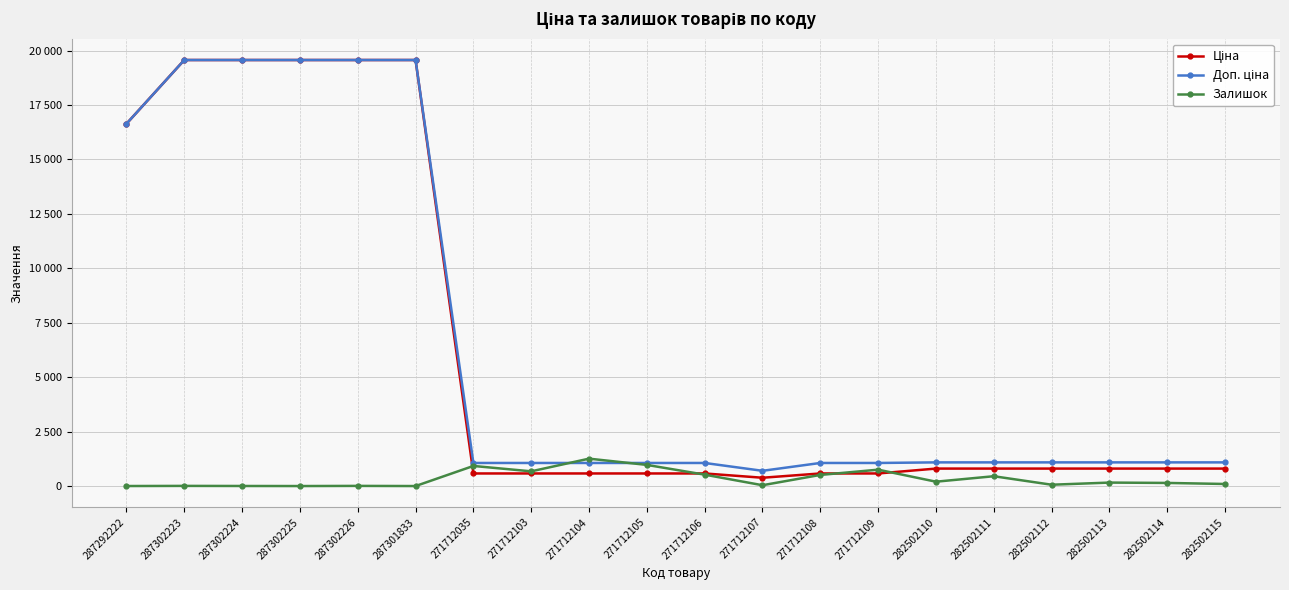

Is this an area chart (filled region under the line)?

No